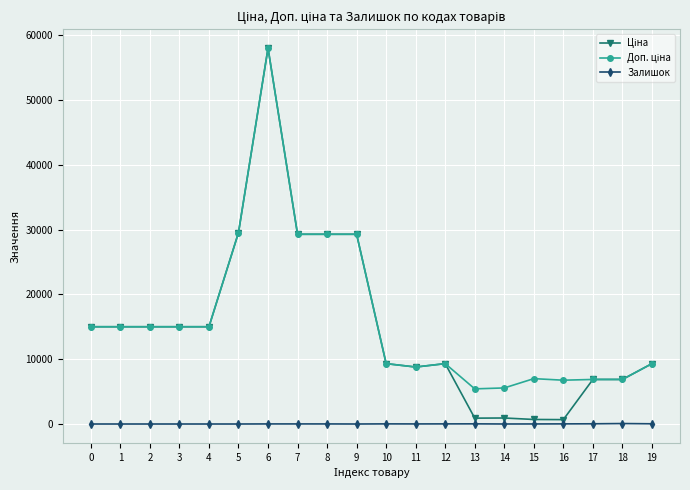

At which category is the sum across all series the highest?

6